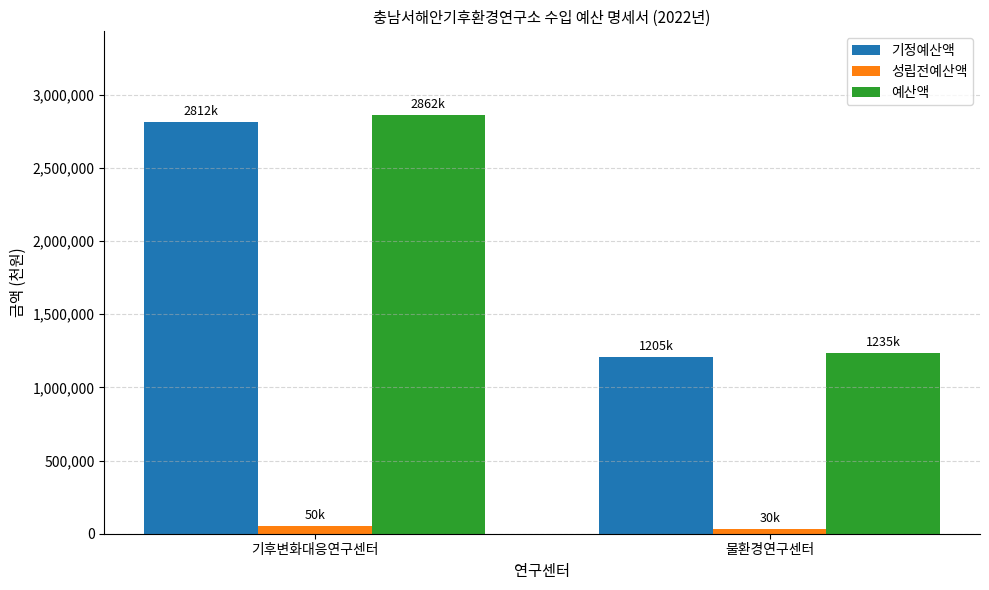

How many categories are shown in the chart?

2